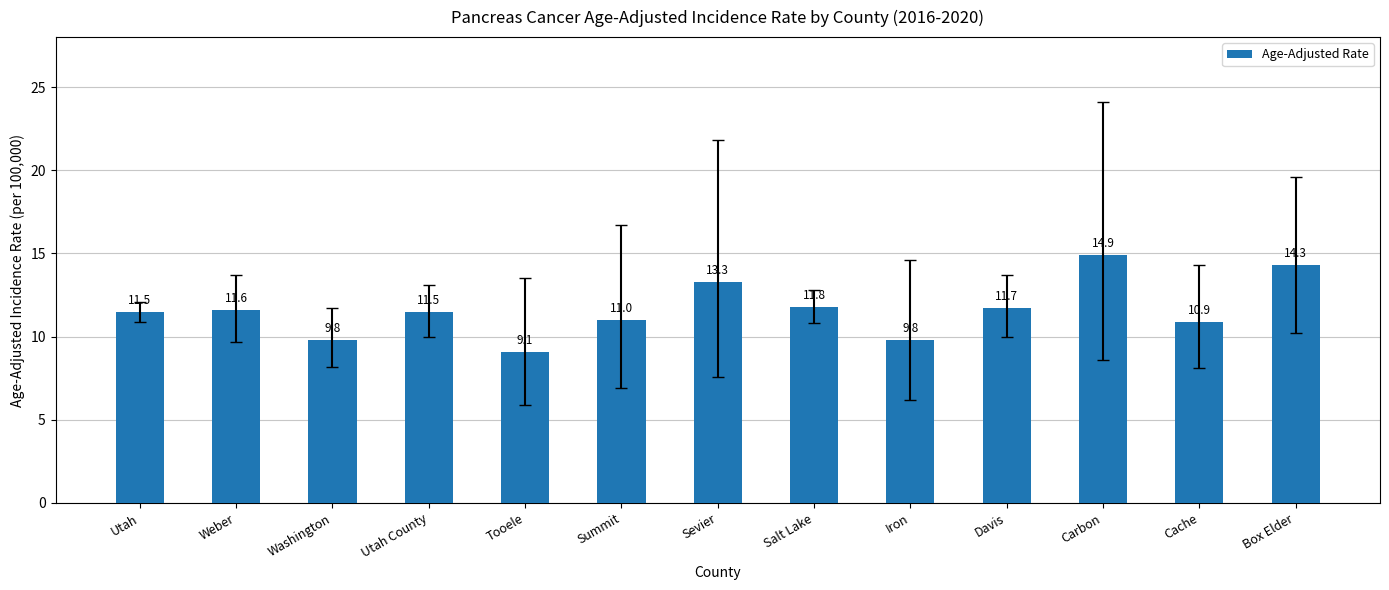

What is the change in value from Tooele to Sevier?

+4.2